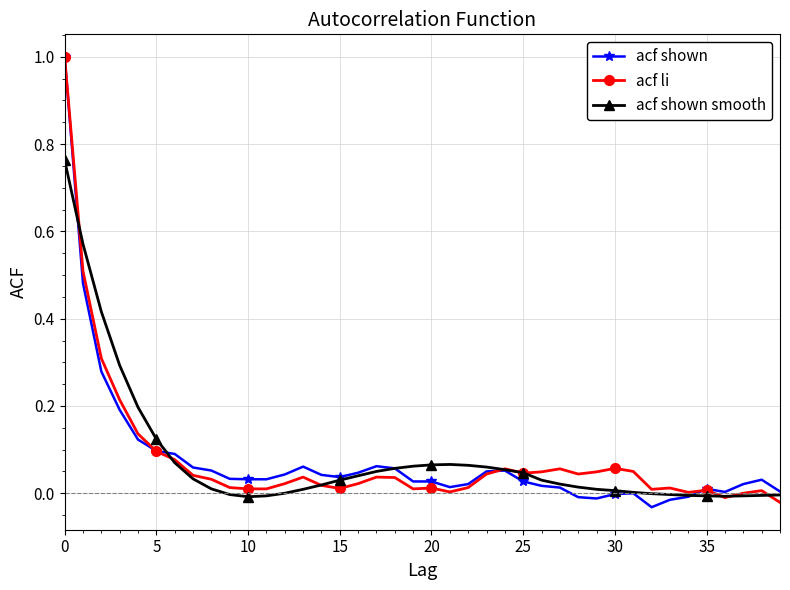

True or false: acf shown has more than 1 points higher than both neighbors.

True